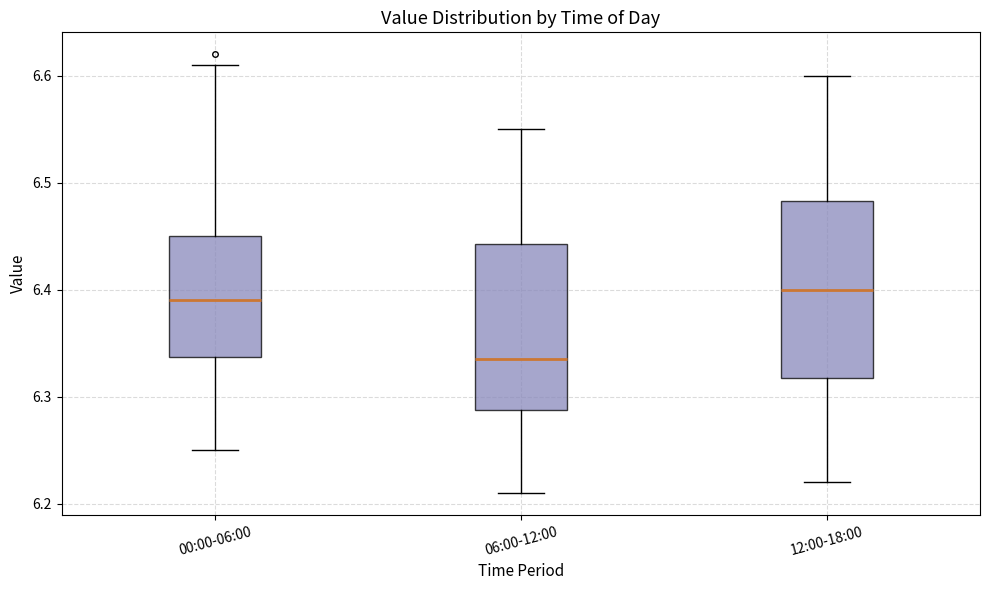

Which box has the lowest median line?

06:00-12:00